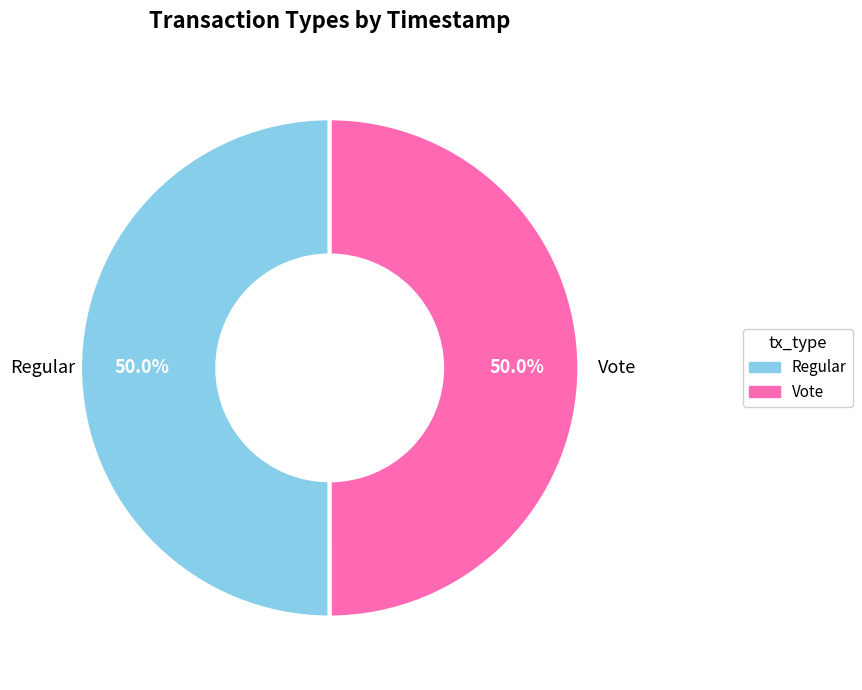

True or false: Vote accounts for 59% of the total.

False